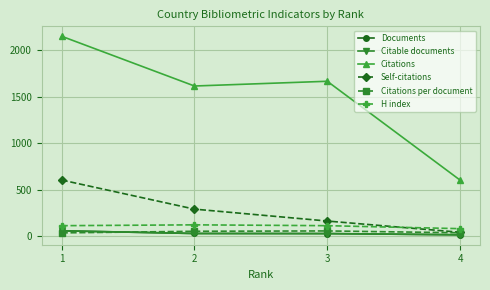

True or false: Citations and Citable documents cross at least once.

False